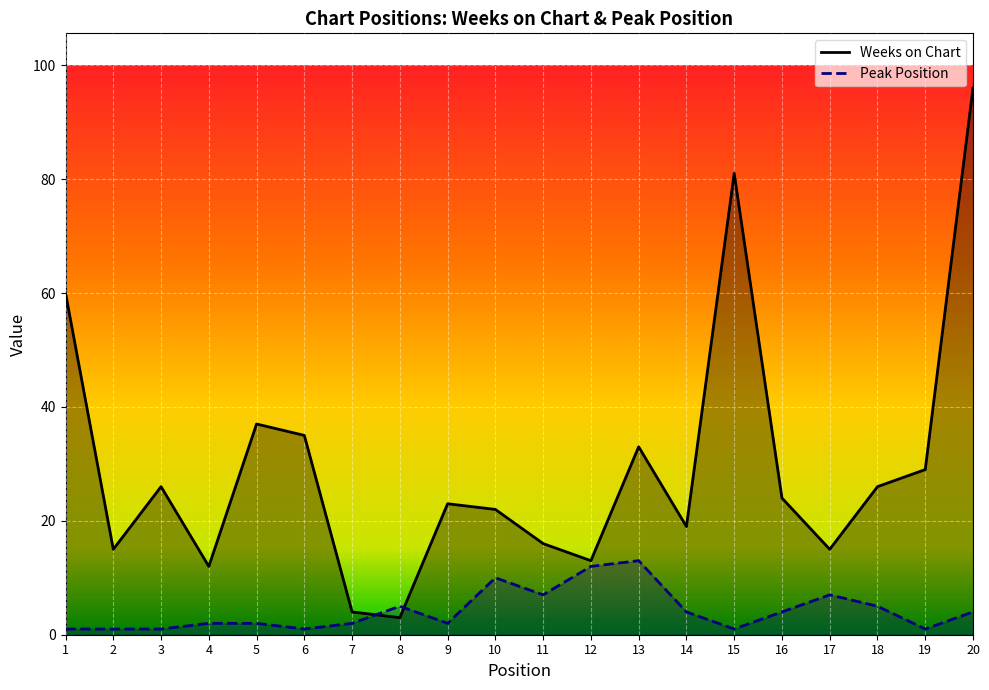

Does the chart display data point markers on the line(s)?

No